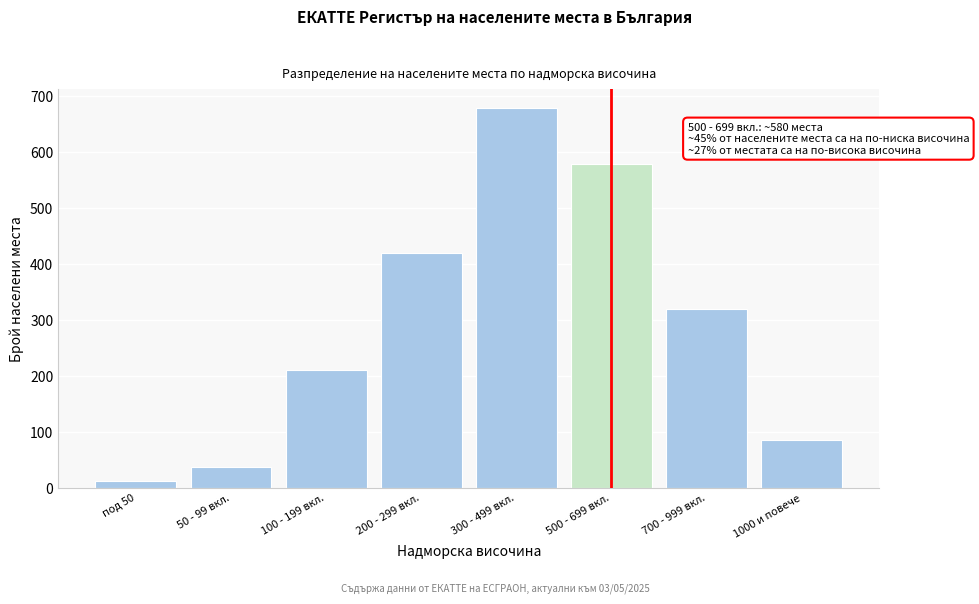

Reading right to left, extract all data points from this chart.

85	320	580	680	420	210	38	12